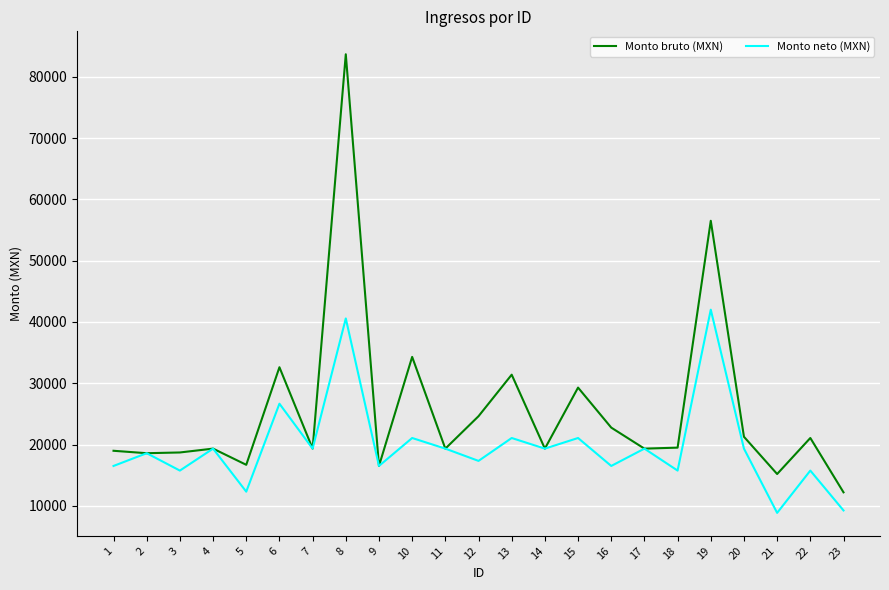

What is the smallest value displayed?

8851.1